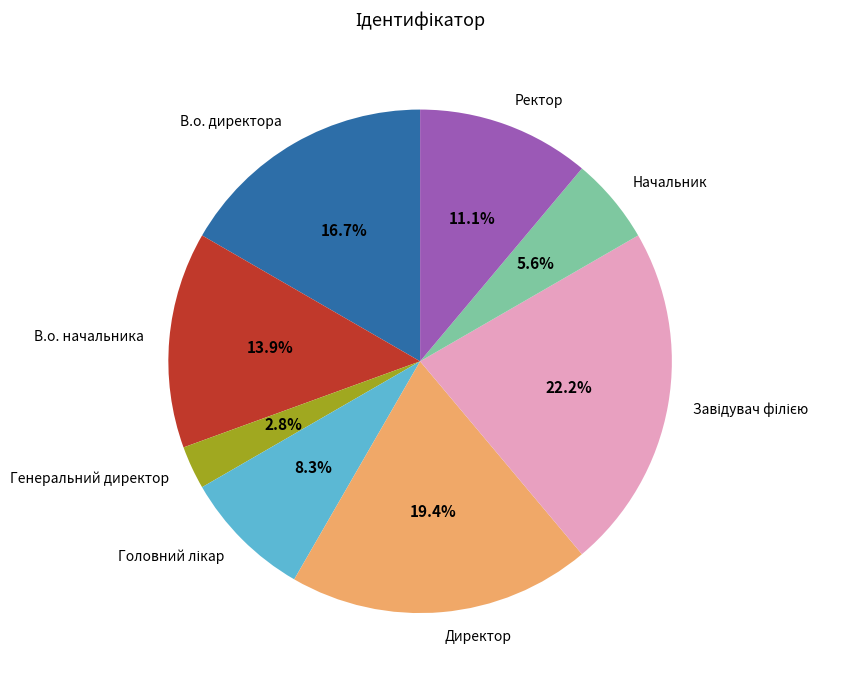

Is it true that Начальник is 1% of the pie?

False